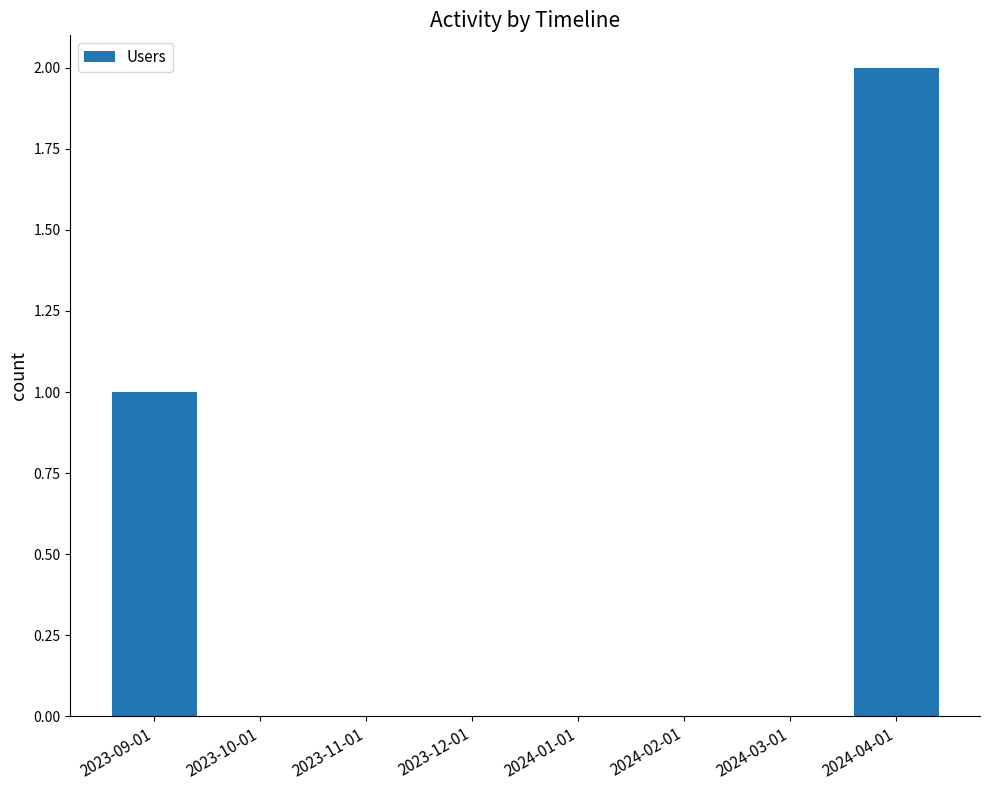

Where is the data nearest to the value 1?

2023-09-01